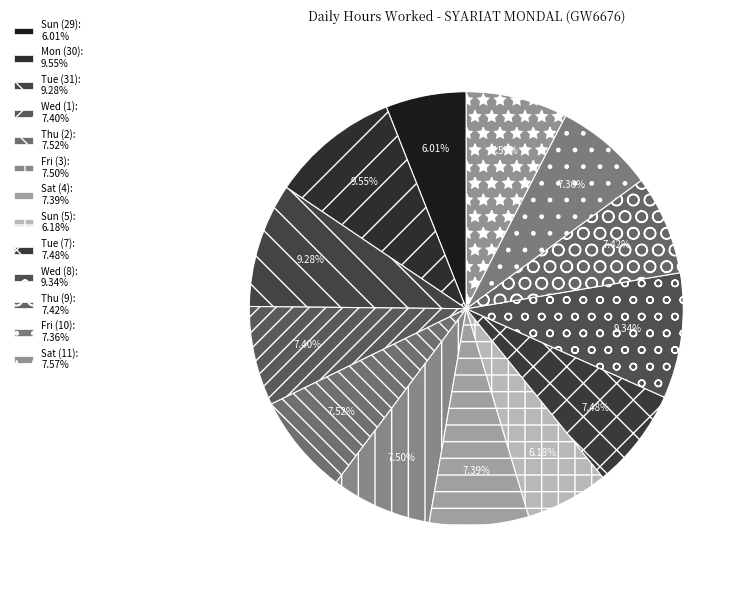

Rank the categories by value from highest to lowest.

Mon (30), Wed (8), Tue (31), Sat (11), Thu (2), Fri (3), Tue (7), Thu (9), Wed (1), Sat (4), Fri (10), Sun (5), Sun (29)